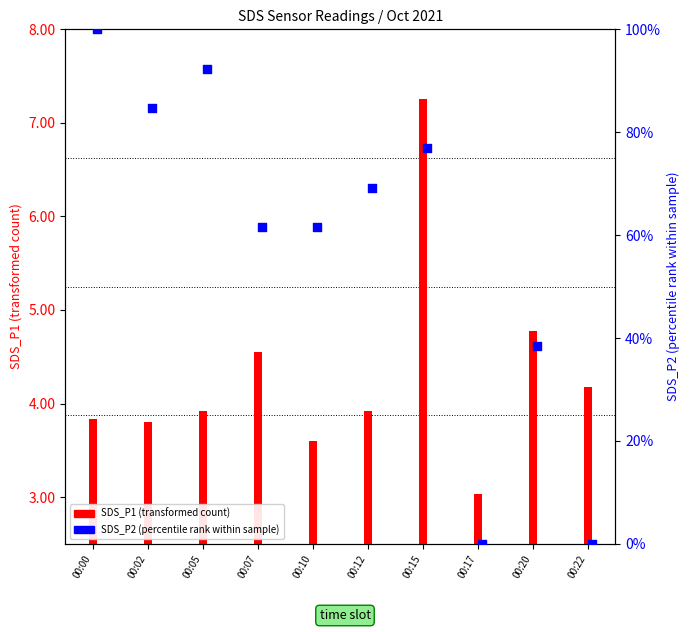

Which series contains the lowest Y value?

SDS_P2 (percentile rank)